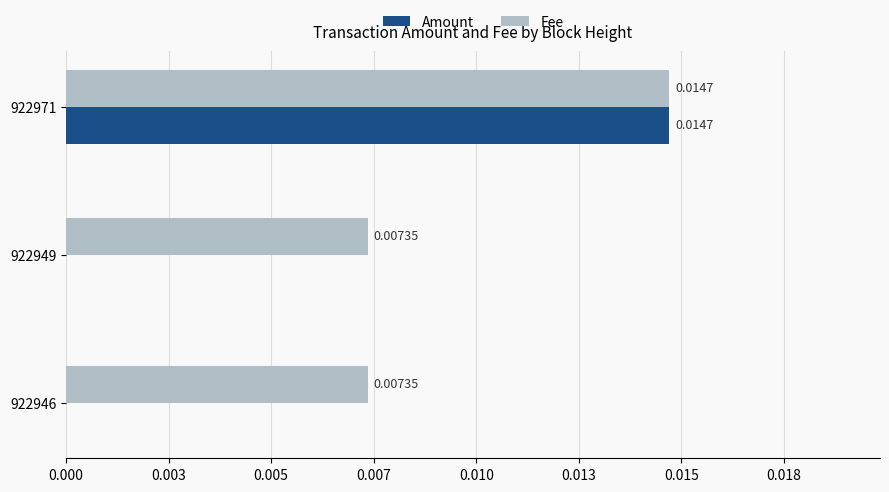

What are all the series names shown in the legend?

Amount, Fee